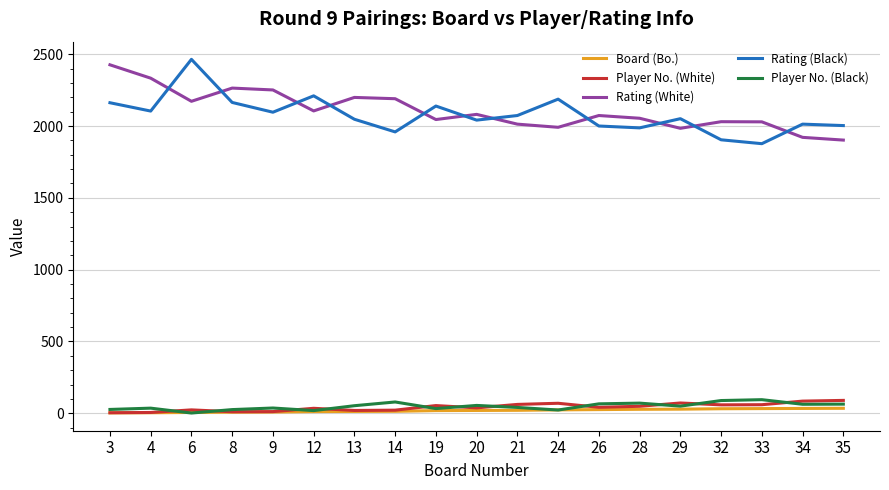

What value does the Rating (White) series have at 33?

2029